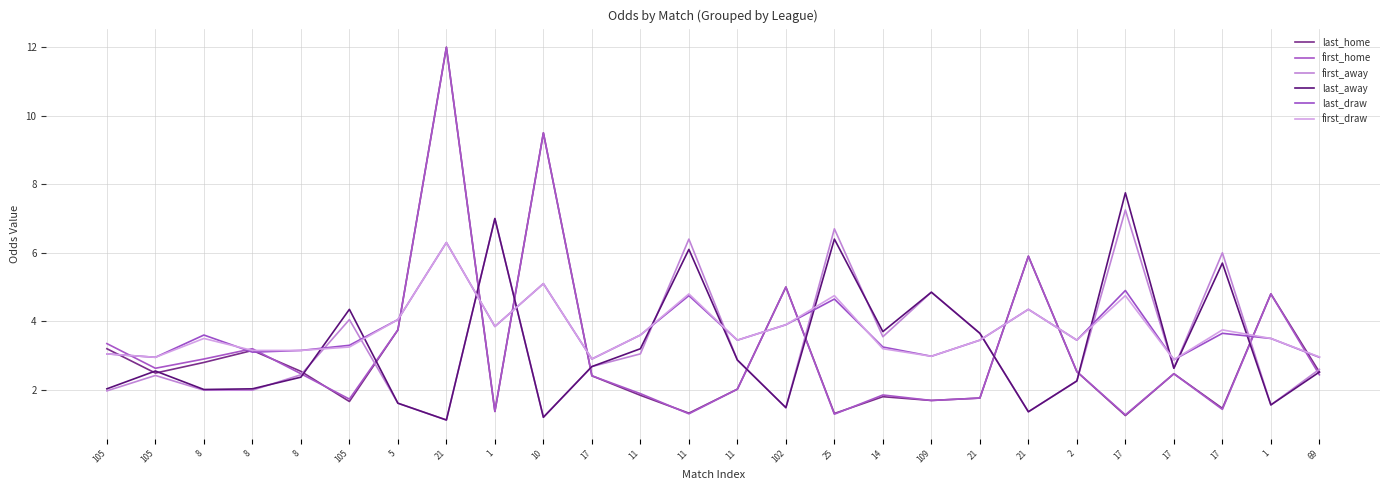

Does the chart display data point markers on the line(s)?

No